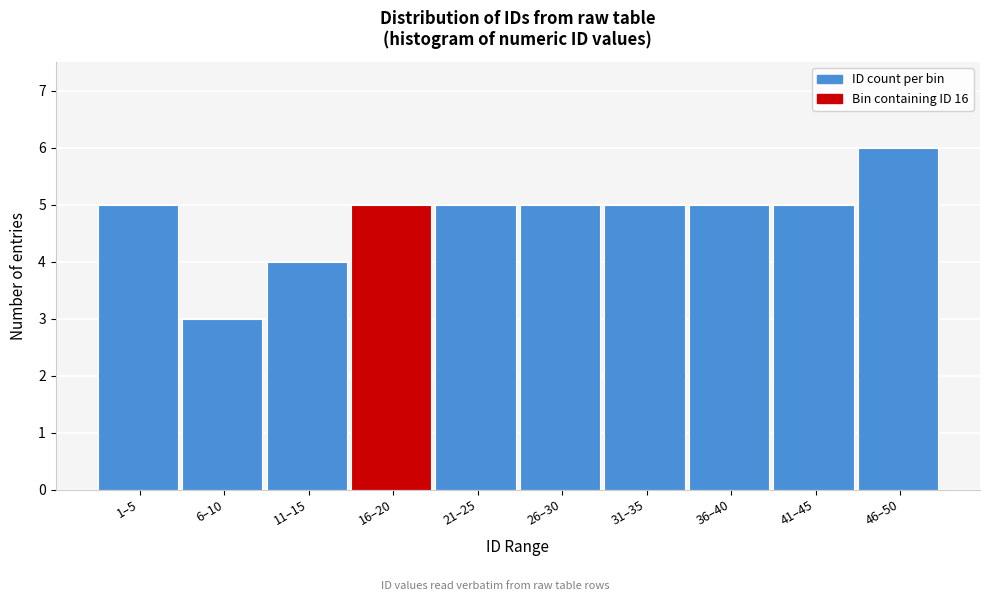

Reading right to left, extract all data points from this chart.

6	5	5	5	5	5	5	4	3	5